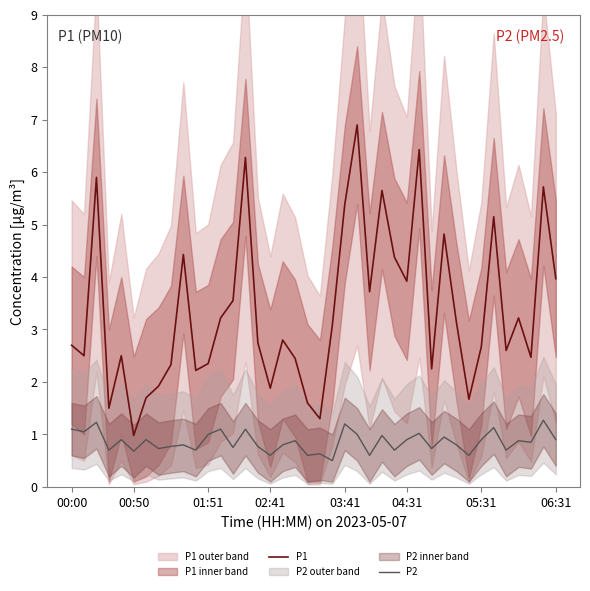

What is the value of the P1 point at the 12th from the left?

2.4